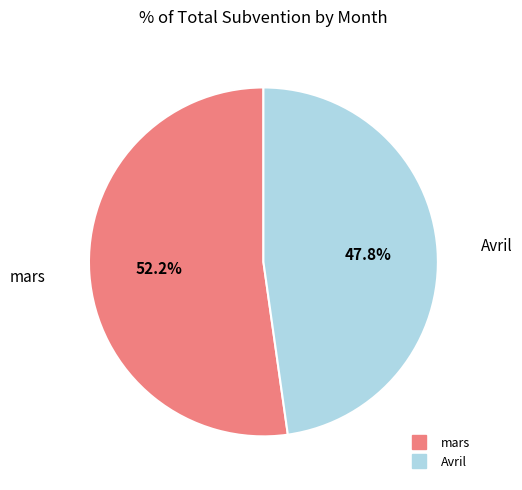

Is there a majority slice in this chart?

Yes